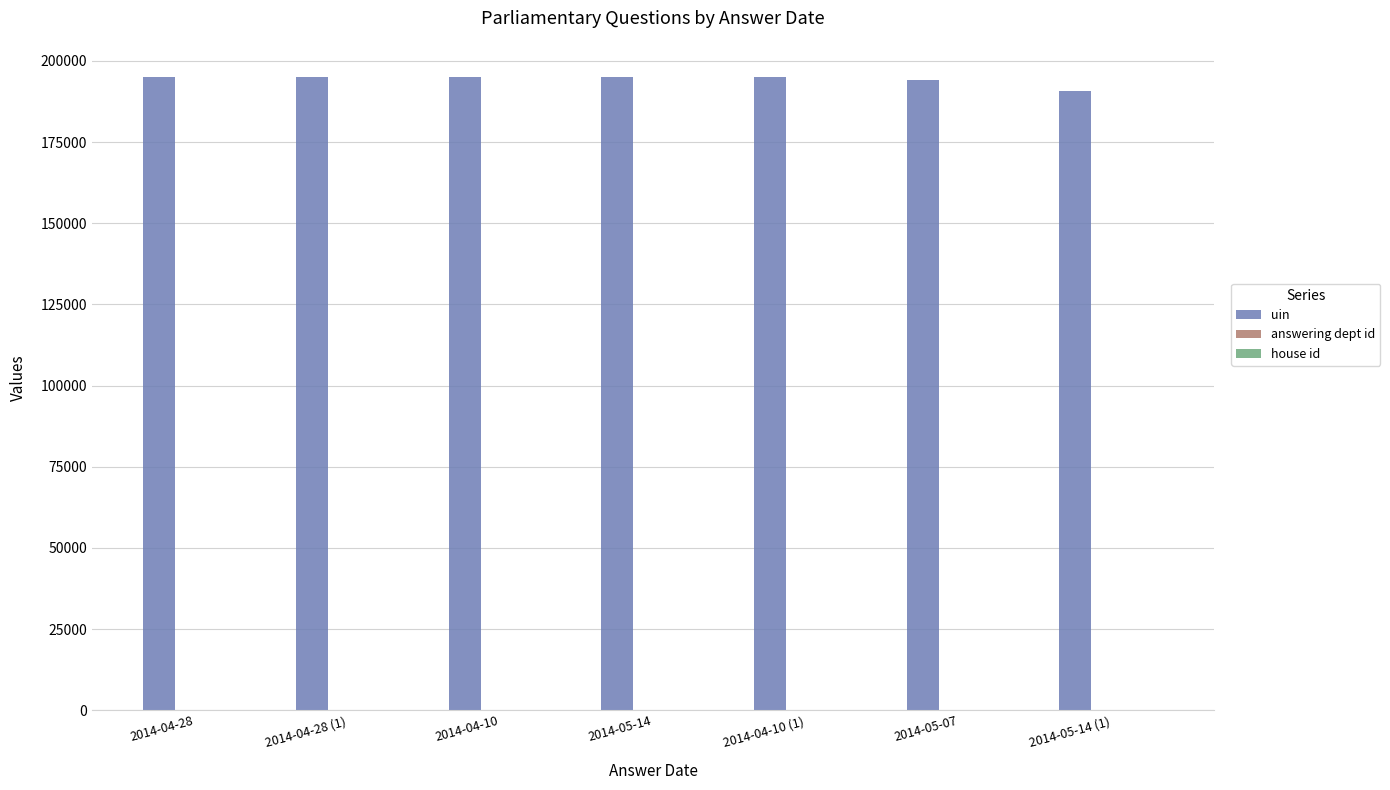

How many series are shown in this chart?

3